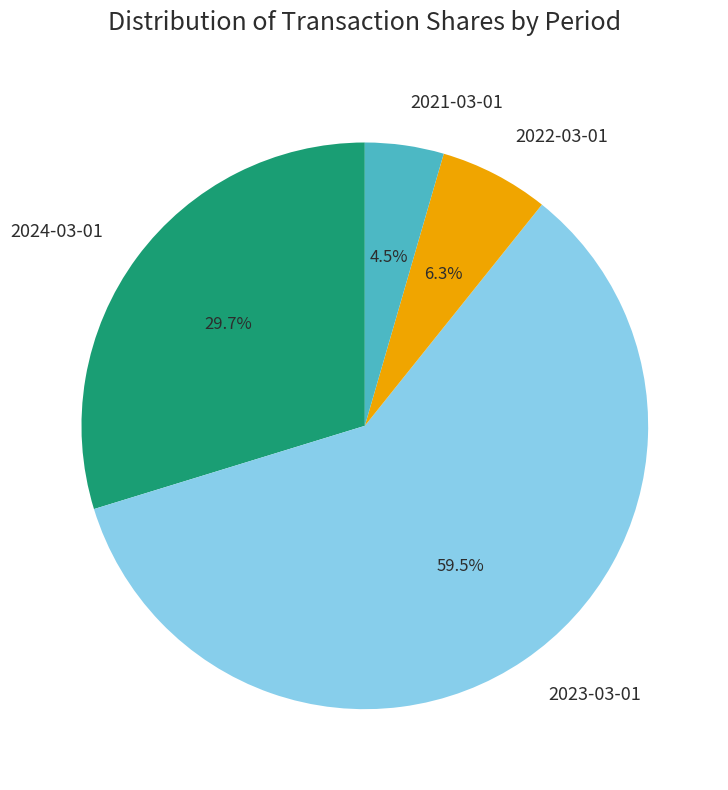

Does 2023-03-01 represent more than half of the total?

Yes